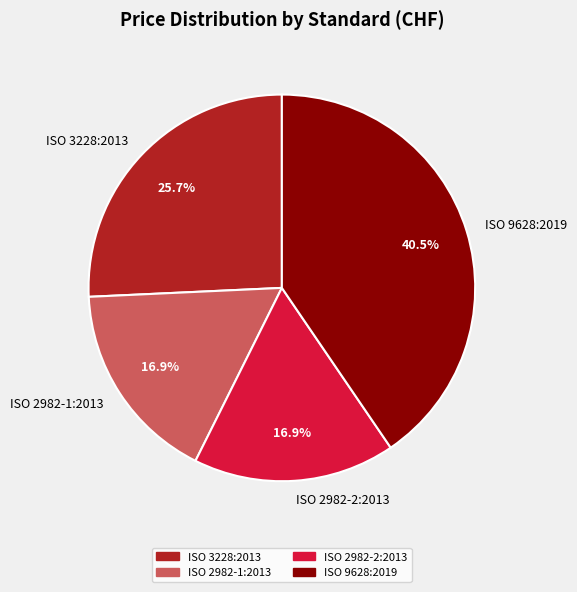

What is the largest slice in the pie chart?

ISO 9628:2019